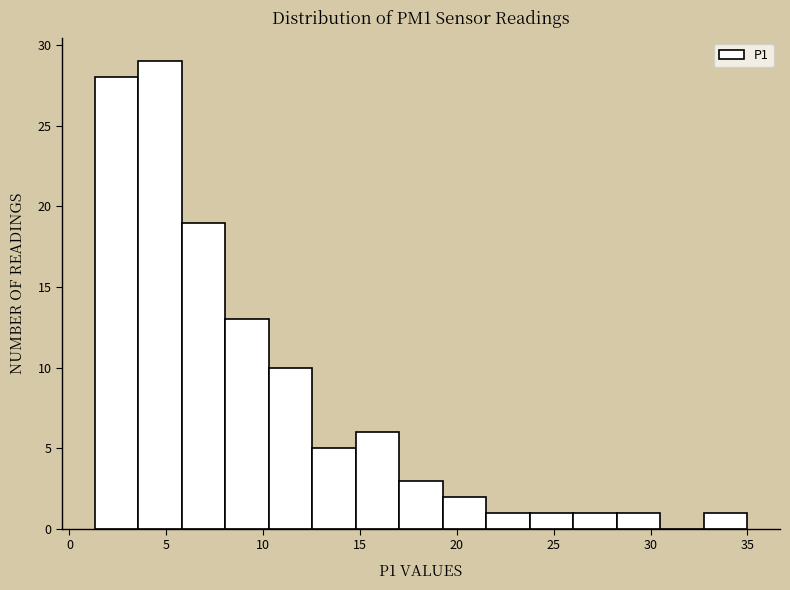

Which range on the x-axis has the tallest bar?

3.5 to 6.0